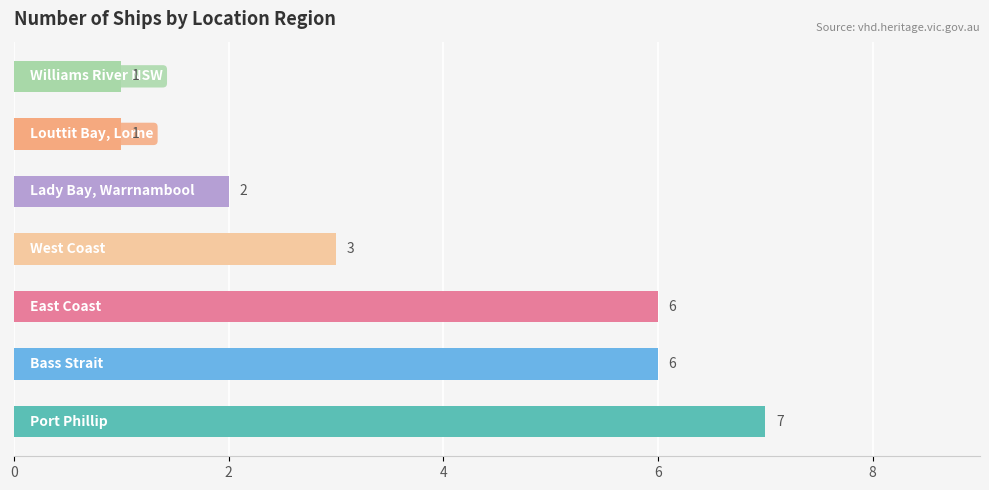

What is the average value?

4